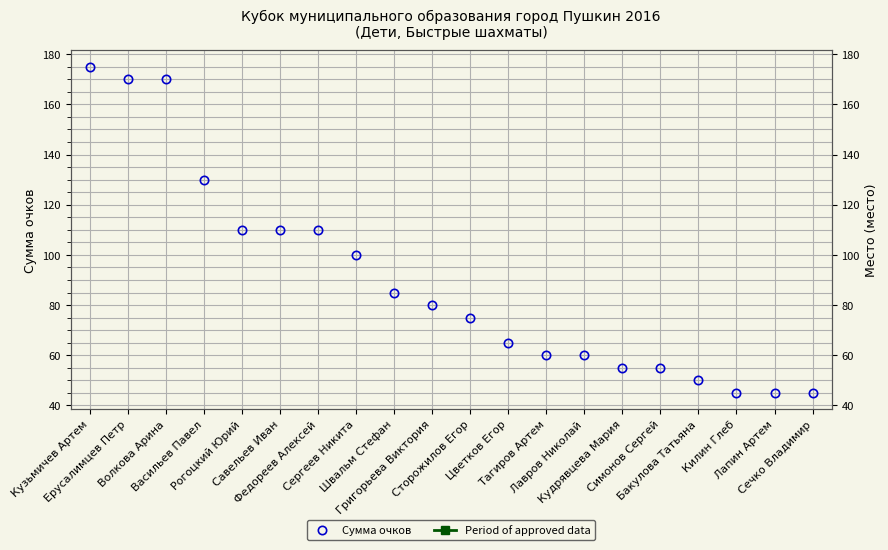

How many categories are shown in the chart?

20